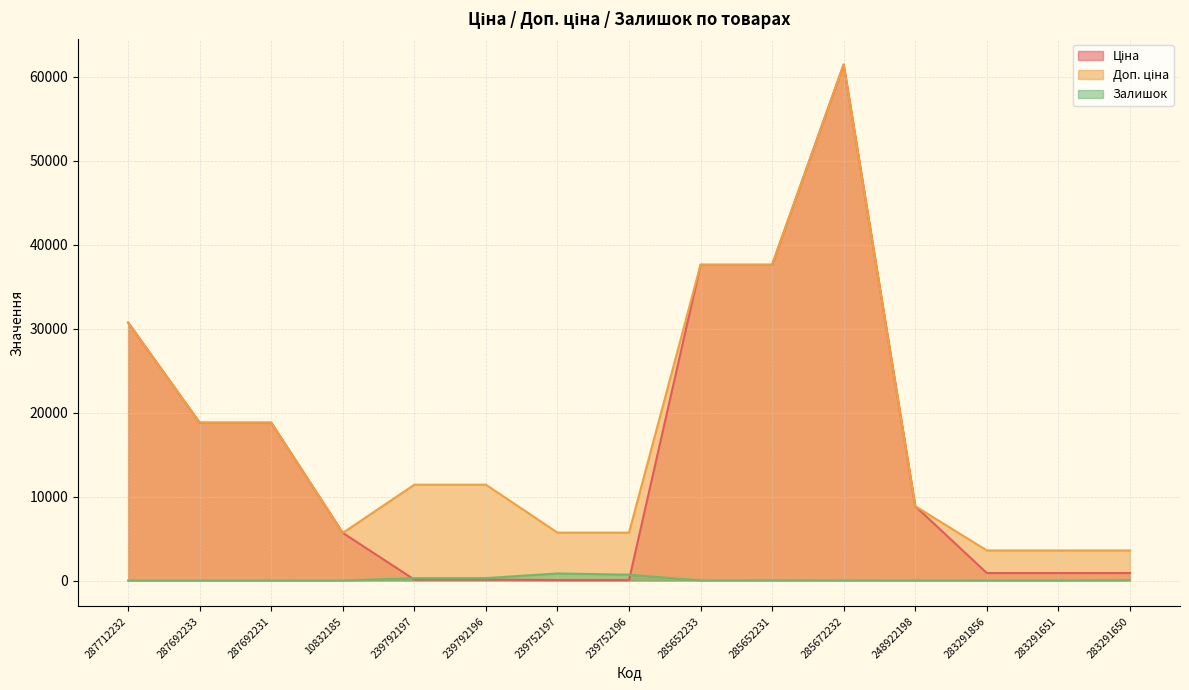

What position from the left is 287692233?

2